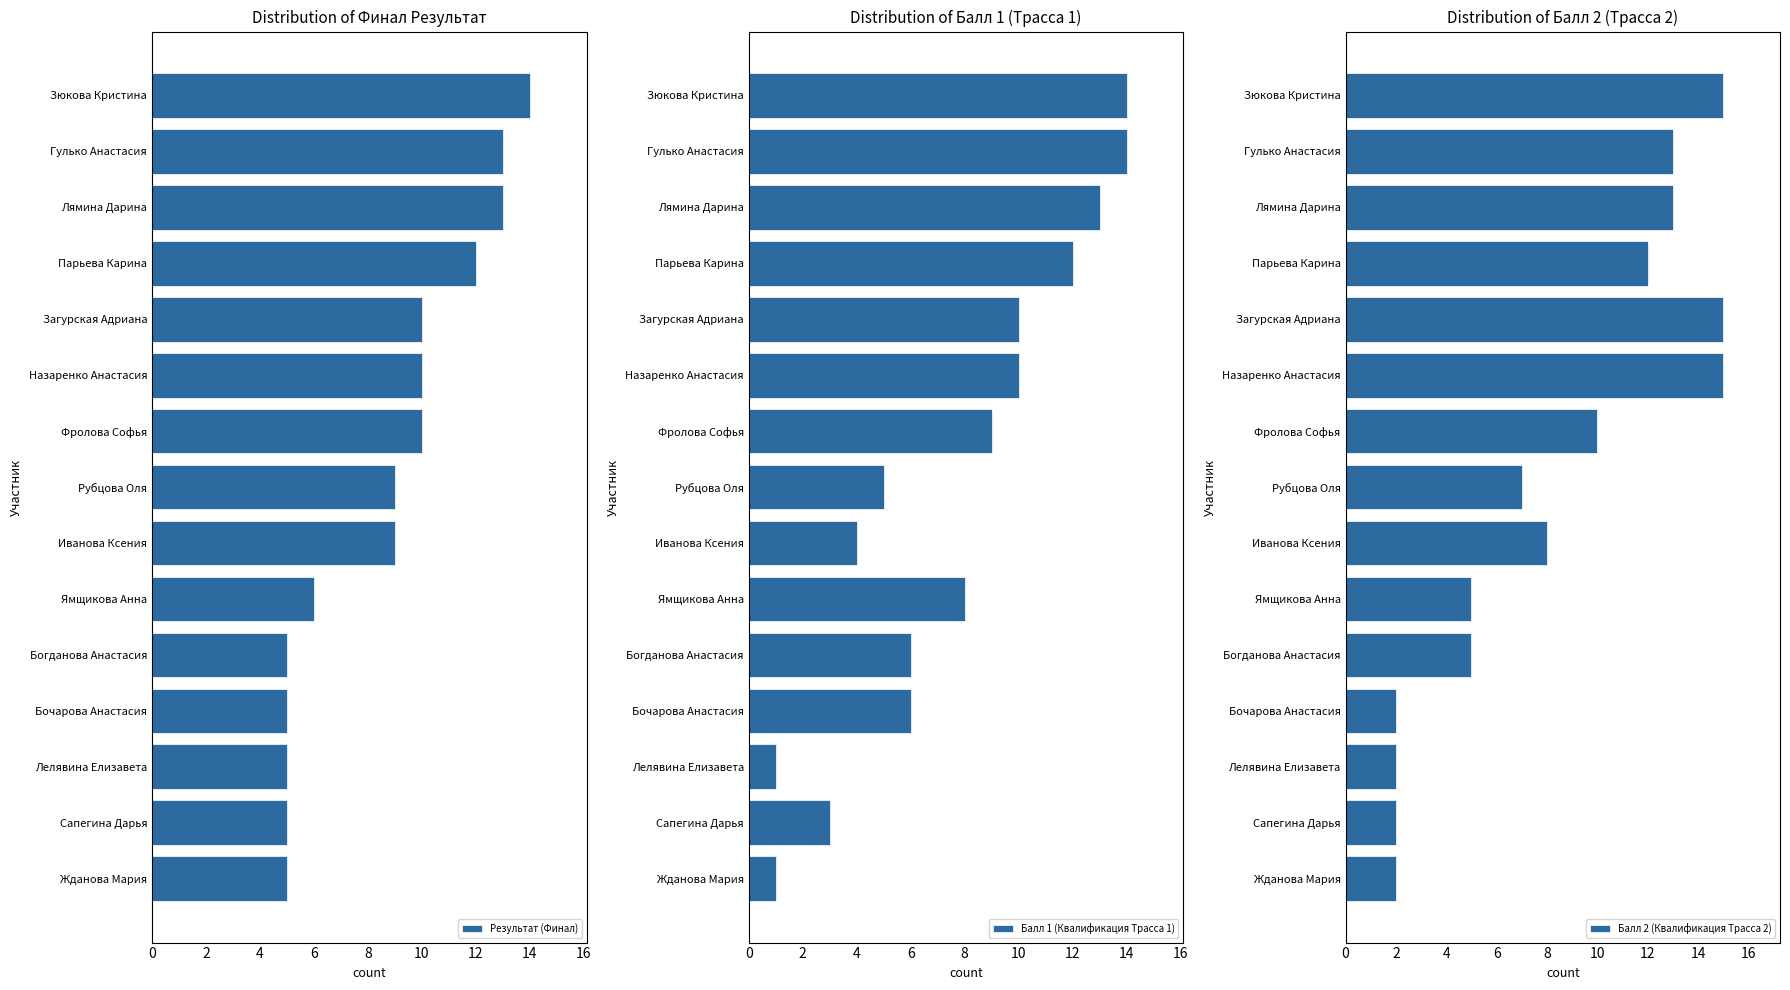

Which series has the largest range (max minus min)?

Балл 1 (Квалификация Трасса 1)